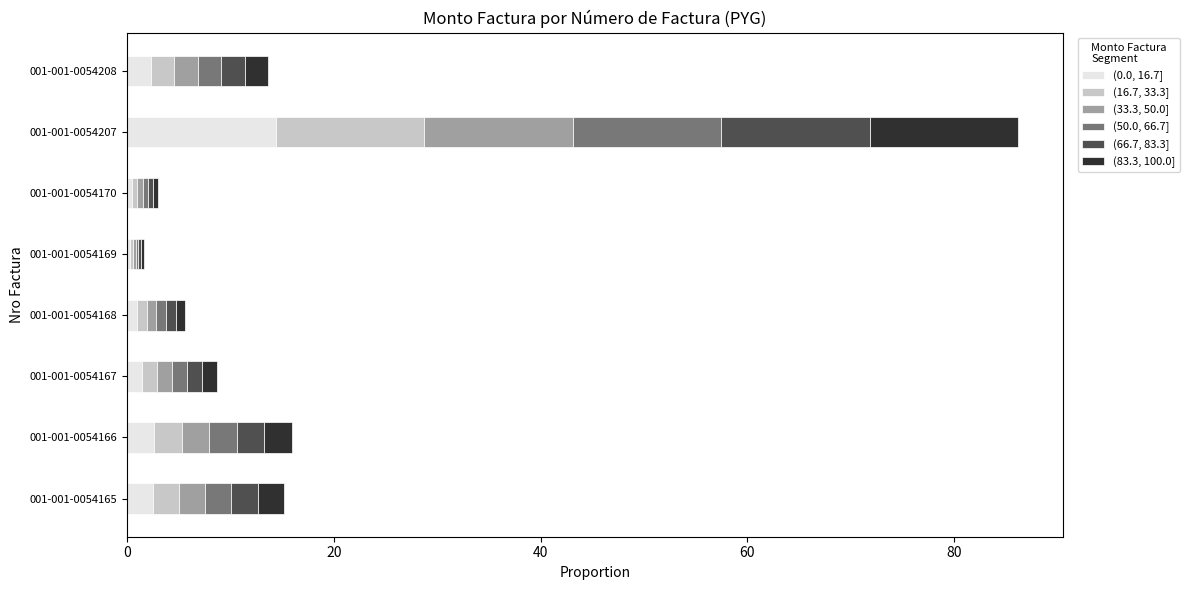

Which label corresponds to the smallest value in the chart?

001-001-0054169